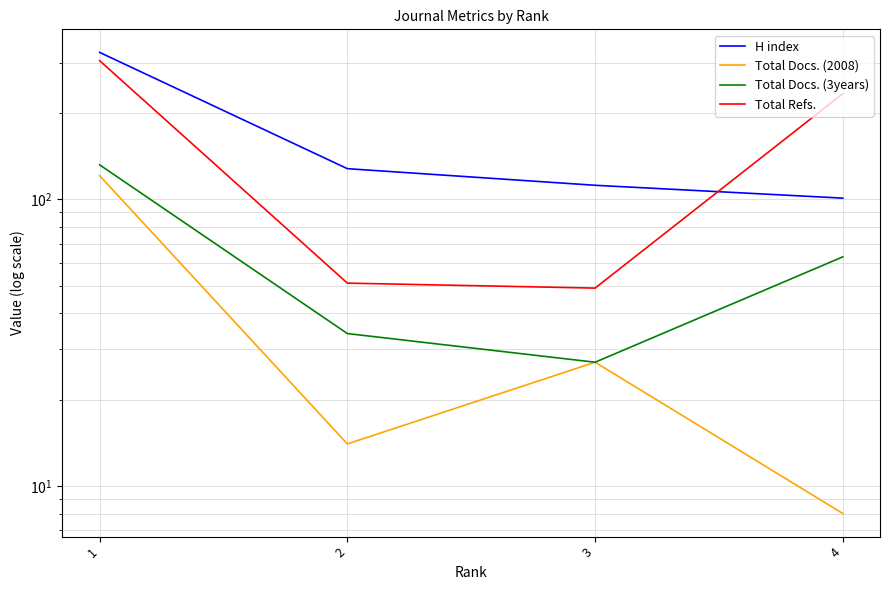

How many distinct data groups are displayed?

4